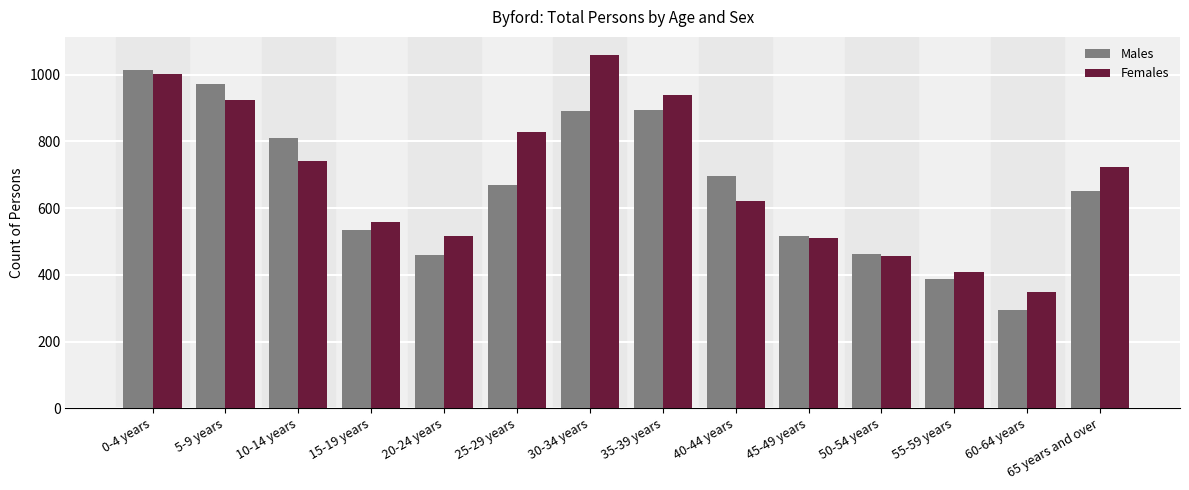

What is the sum of the Females values at 30-34 years and 15-19 years?

1619